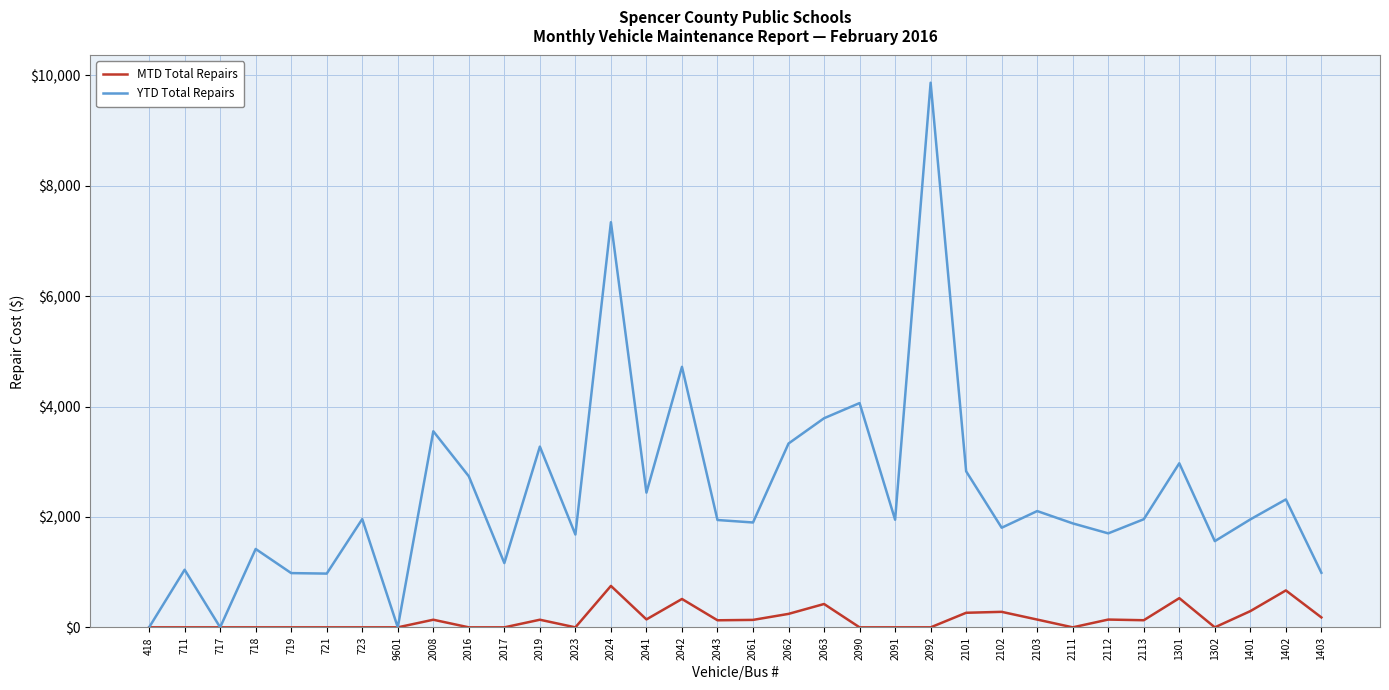

What is the difference between the maximum and minimum values in the YTD Total Repairs series?

9868.5